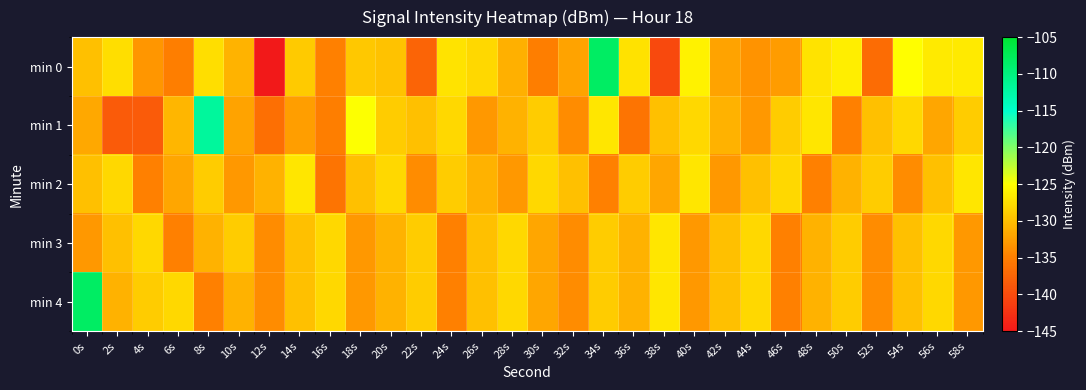

At which category is the sum across all series the highest?

34s